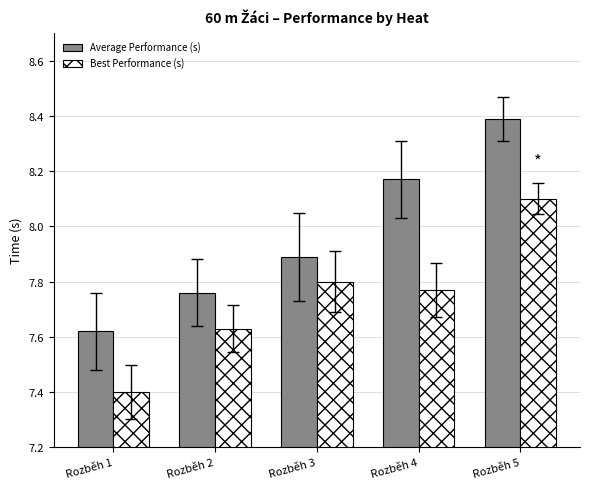

List the series in order of their peak value, highest first.

Average Performance (s), Best Performance (s)